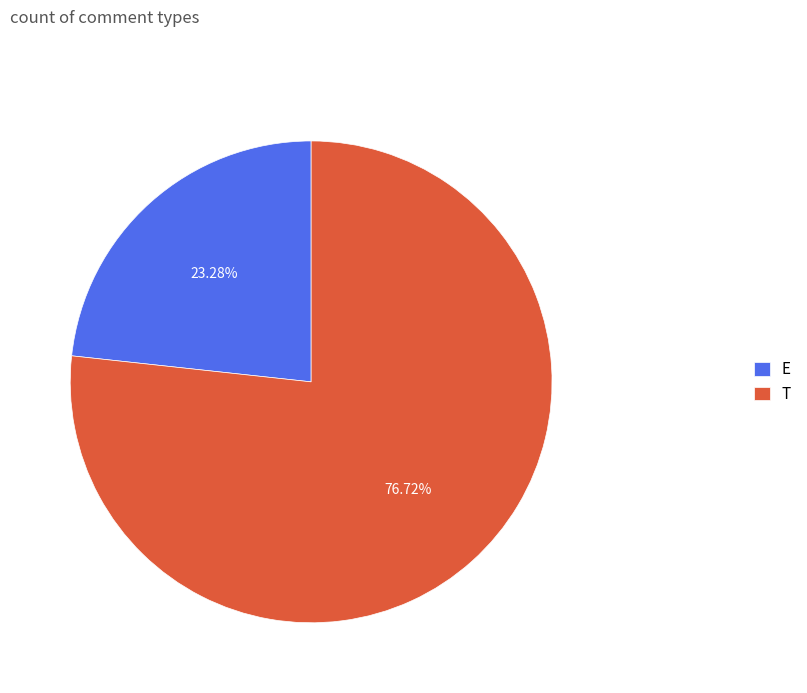

Approximately how many times larger is the value at E compared to T?

0.3